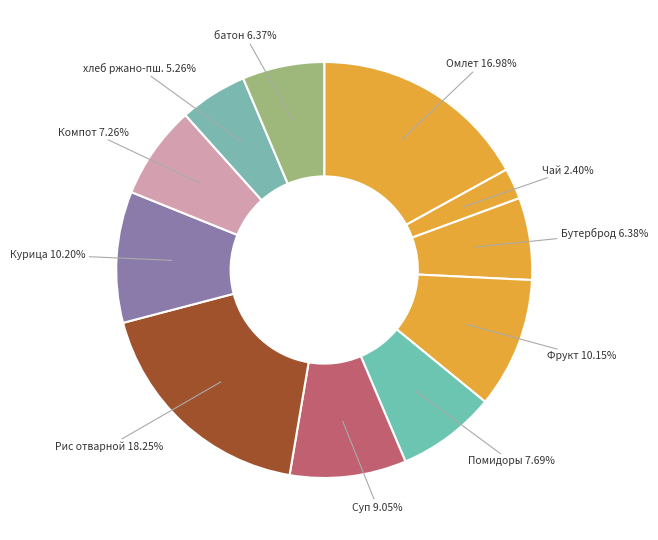

How many slices are in this pie chart?

11